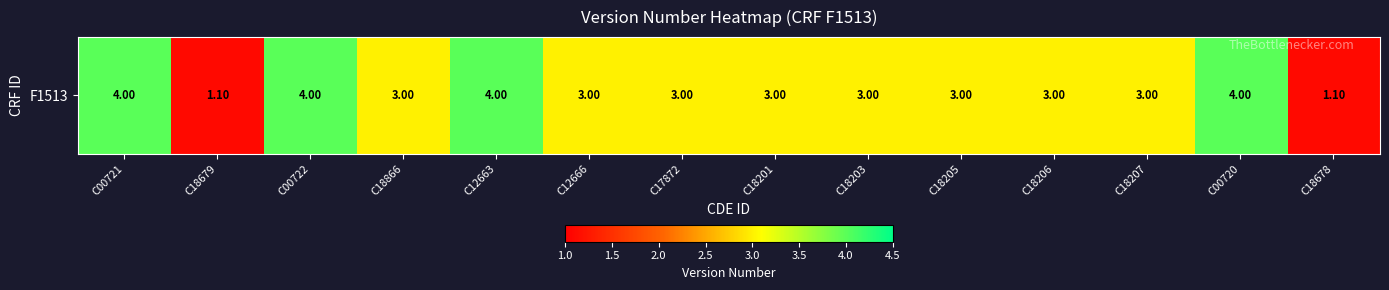

What is the sum of the values at C18207 and C17872?

6.0